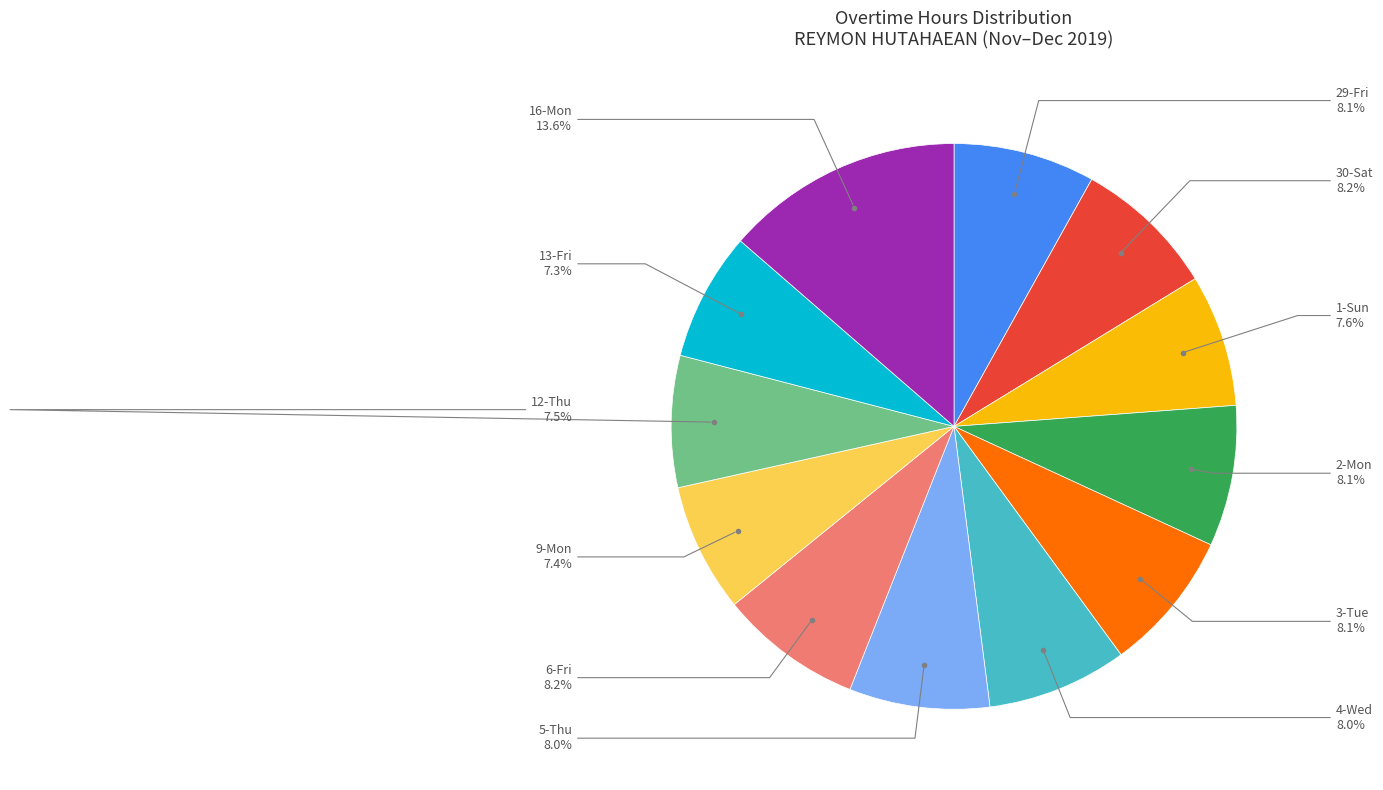

Does any single category account for the majority?

No